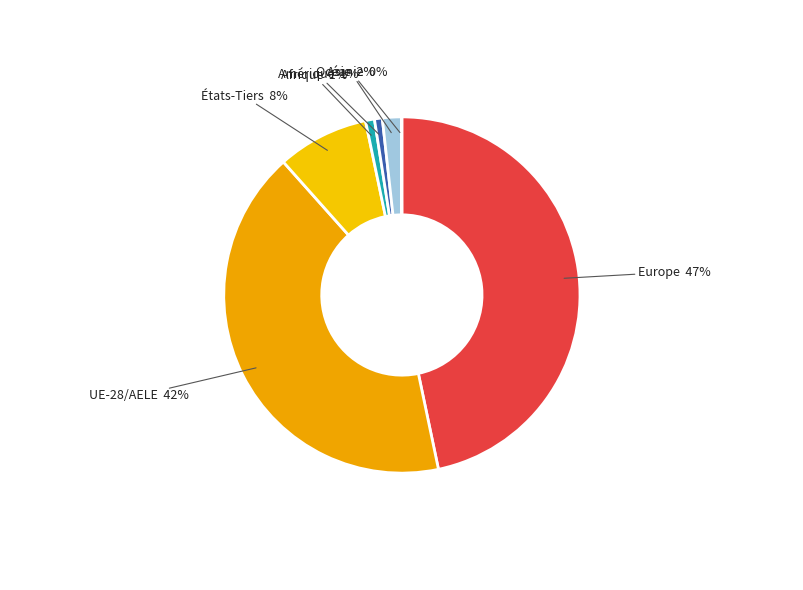

To the nearest percent, what is the difference between the largest and smallest slice percentages?

47%